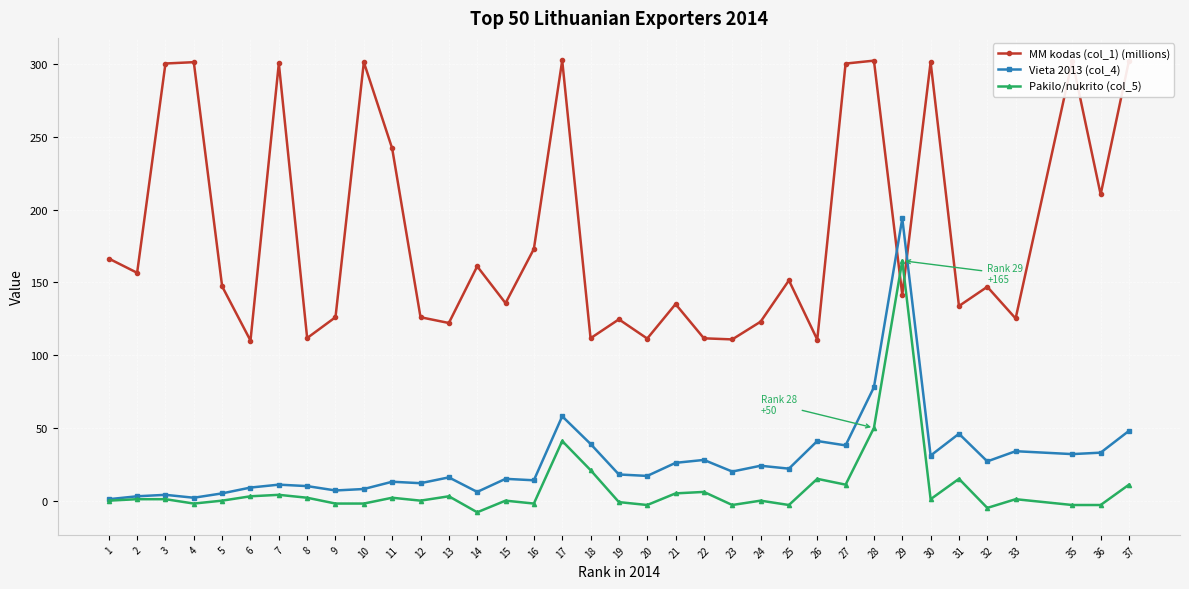

How many interior local peaks does the MM kodas (col_1) (millions) series have?

12